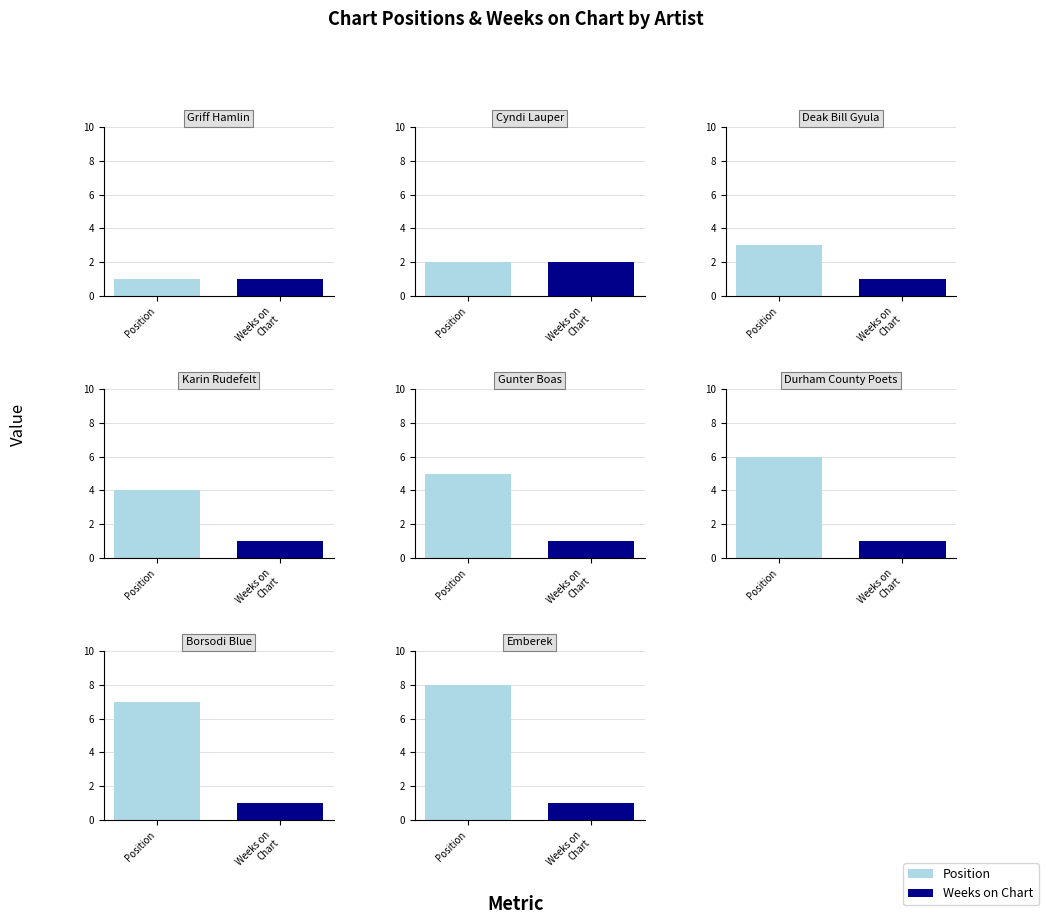

List the series in order of their peak value, lowest first.

Weeks on Chart, Position